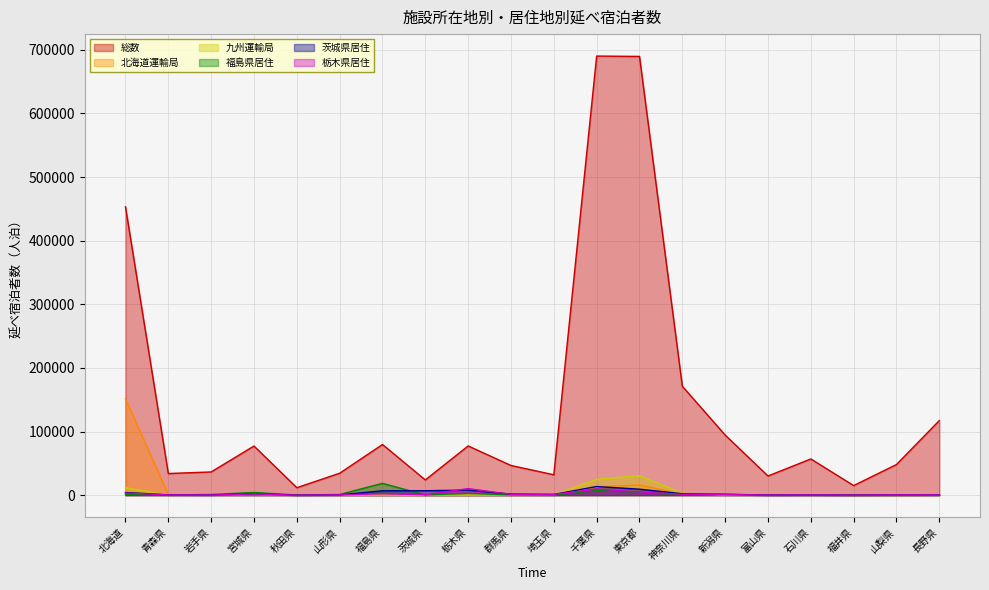

How many interior local peaks does the 総数 series have?

5